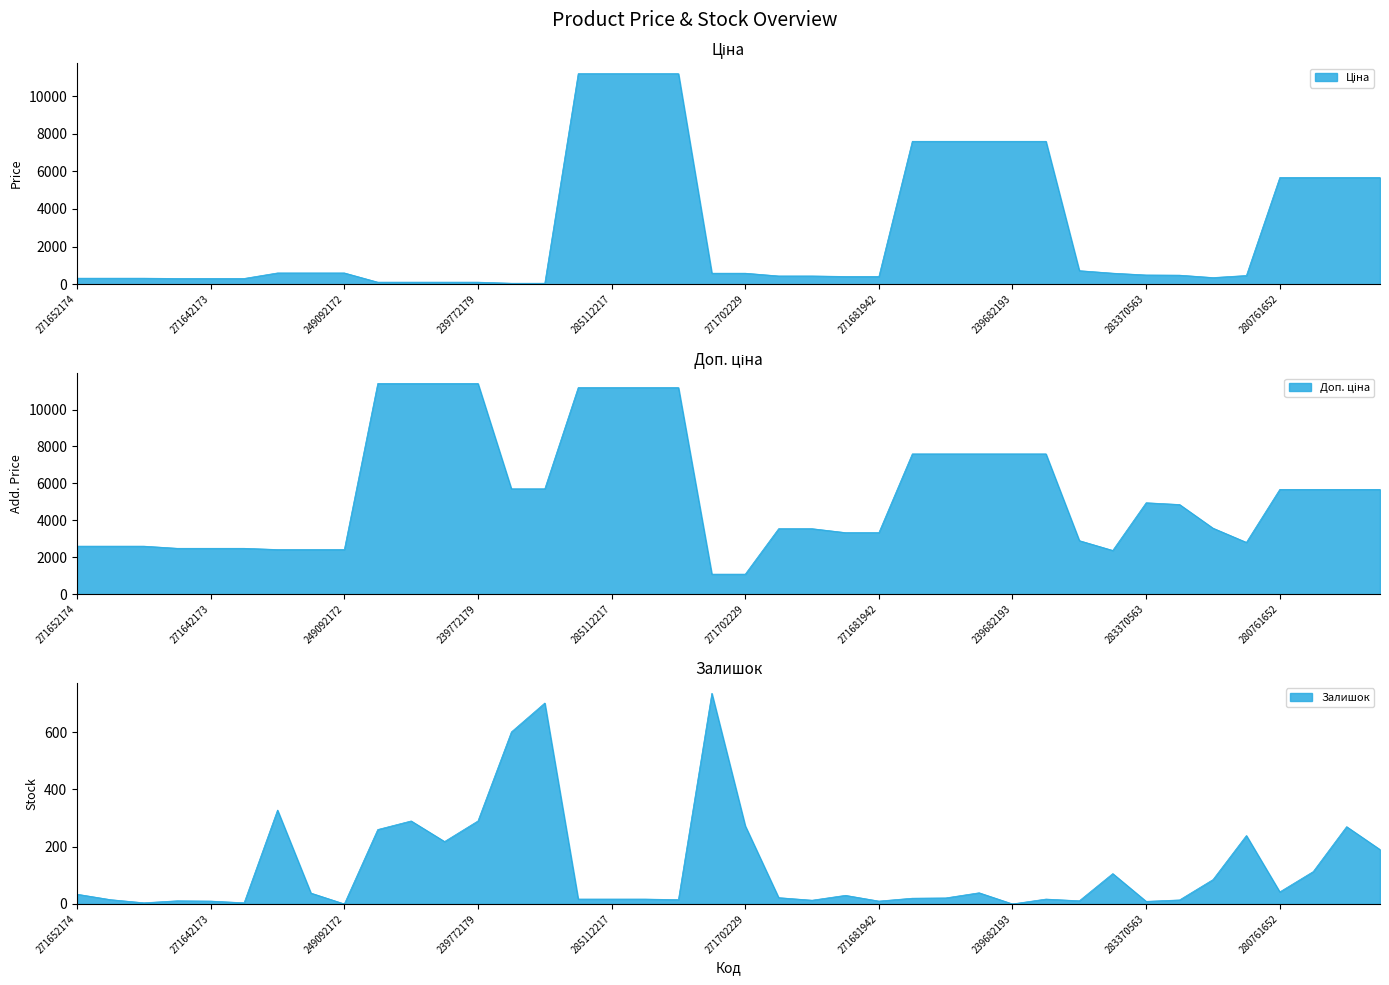

Which series ends up on top after the final intersection of Залишок and Ціна?

Ціна